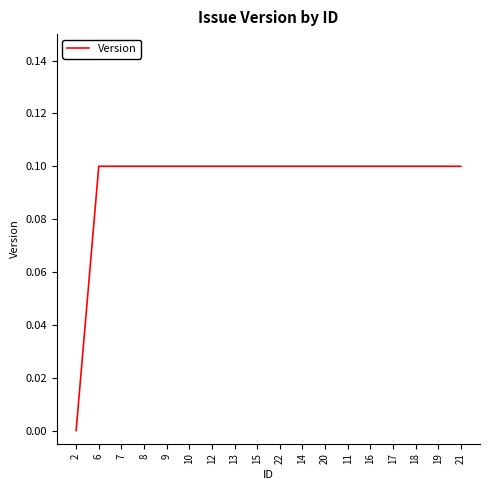

The value at 18 is 0.1. True or false?

True